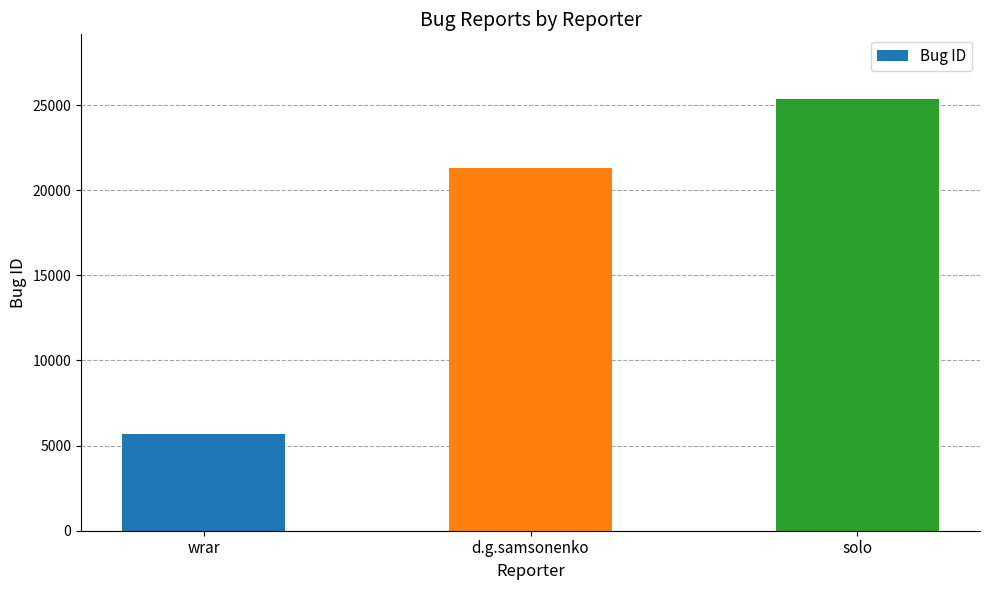

Reading right to left, list all the values displayed in this chart.

25349	21329	5682